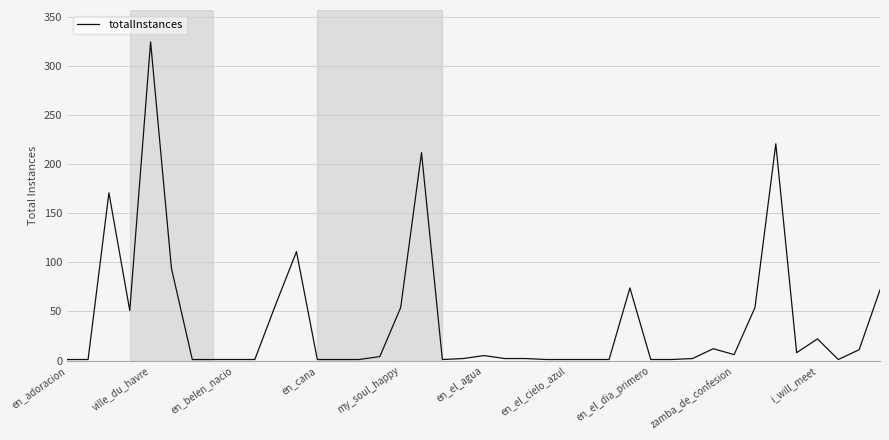

Does the chart display data point markers on the line(s)?

No